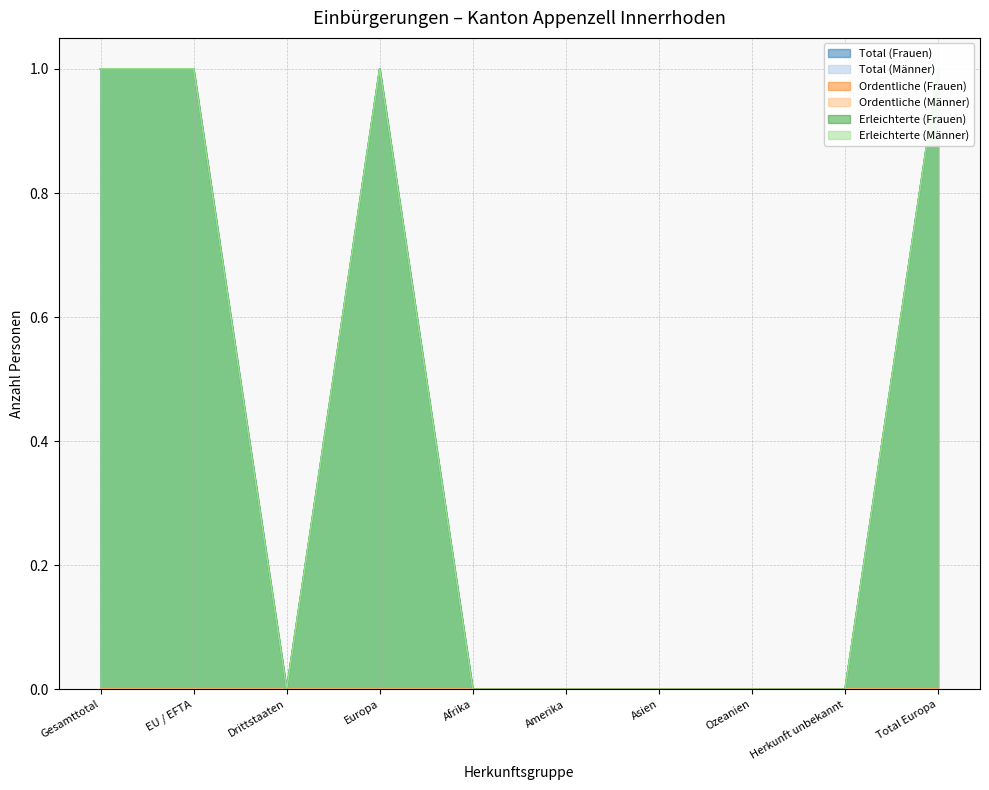

True or false: Total (Männer) and Erleichterte (Männer) intersect in this chart.

False